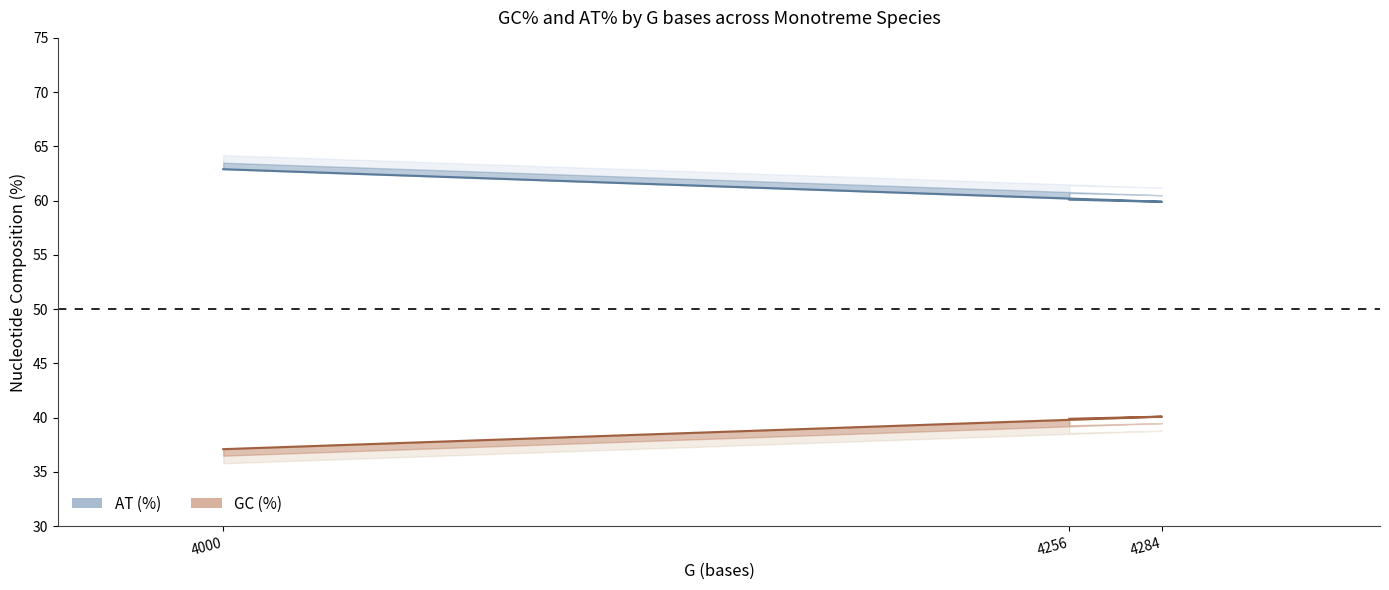

Is it true that AT (%) equals 62.9 at 4000?

True